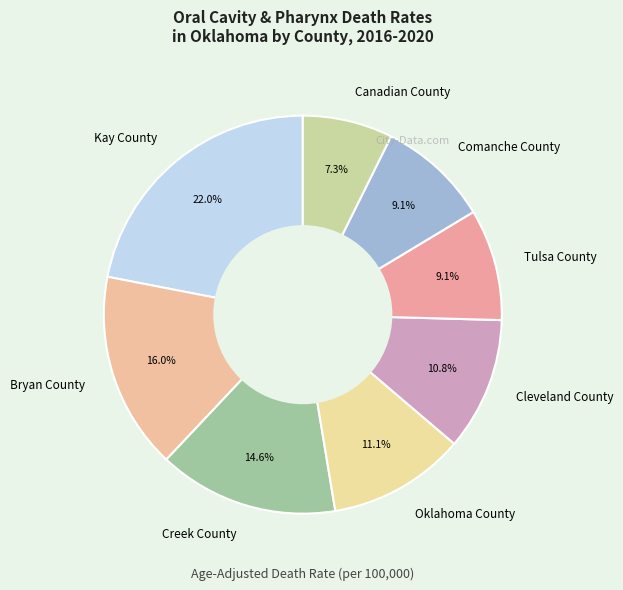

Does any single category account for the majority?

No